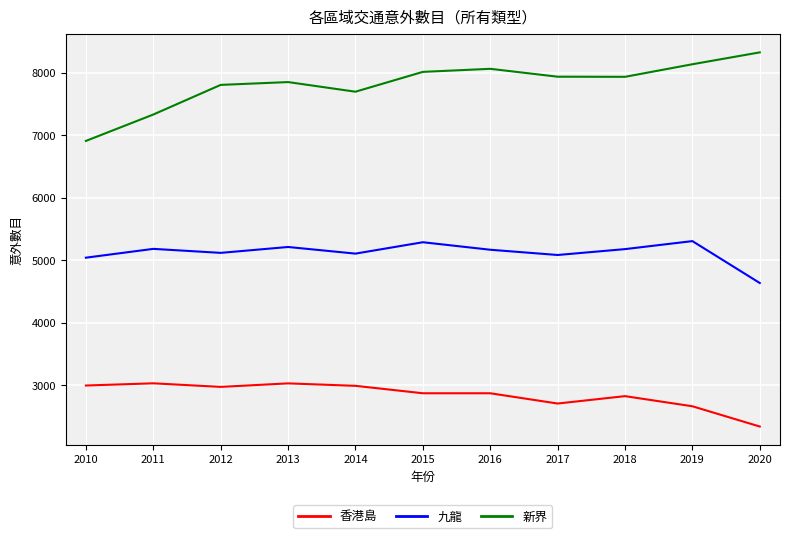

True or false: 香港島 has a value of 3680 at 2017.

False